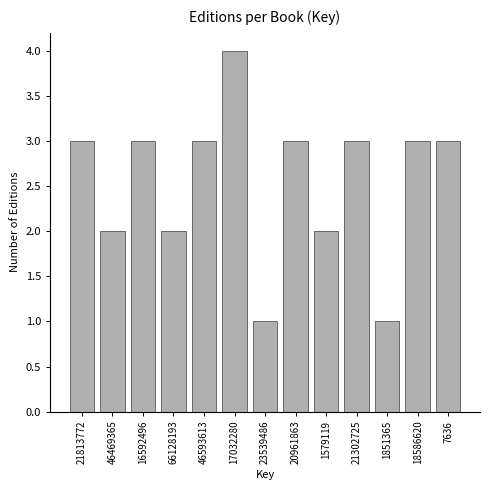

Reading left to right, list all the values displayed in this chart.

21813772=3	46469365=2	16592496=3	66128193=2	46593613=3	17032280=4	23539486=1	20961863=3	1579119=2	21302725=3	1851365=1	18586620=3	7636=3